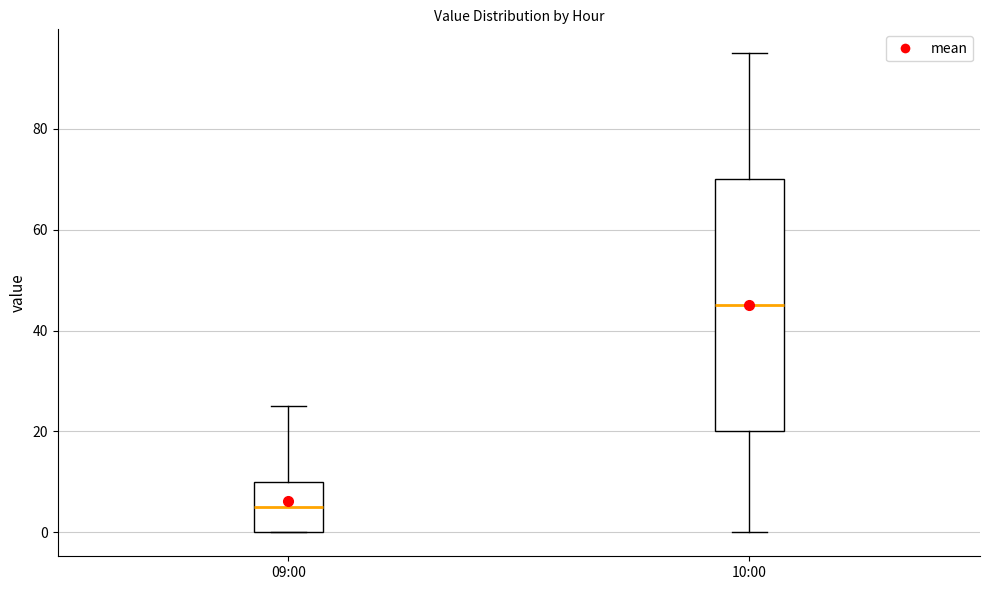

Where does the median line of the box for 09:00 sit on the y-axis? The values are not printed on the chart, so give them approximately, as read against the axis.

6